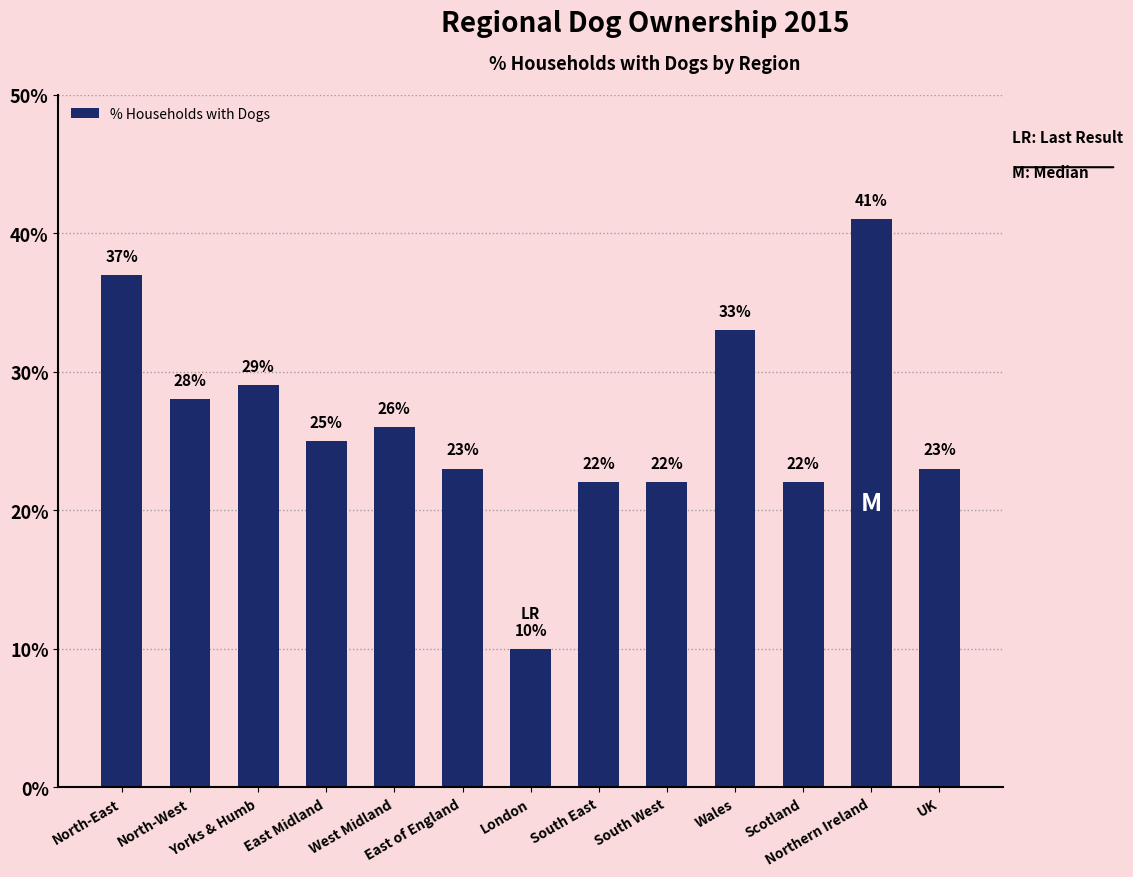

The value at West Midland is 26. True or false?

True